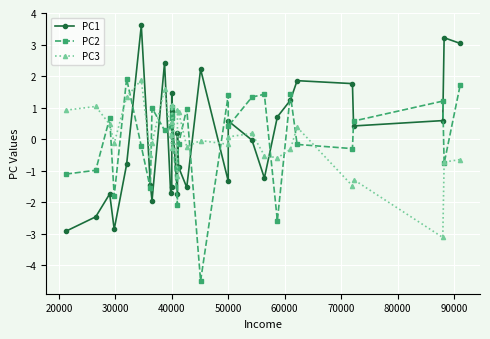

After their last crossing, which series has the higher values: PC1 or PC2?

PC1